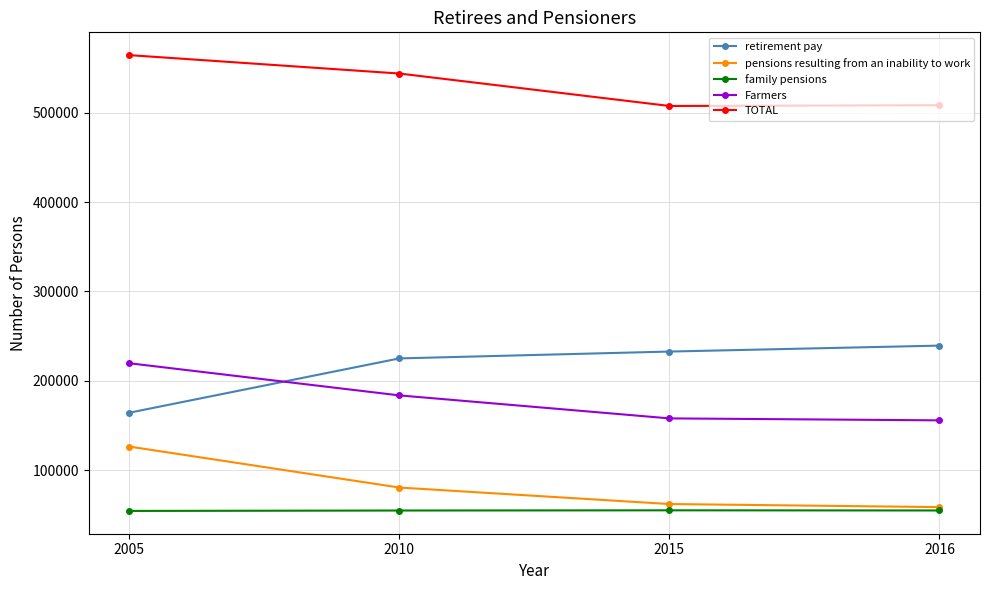

True or false: retirement pay and TOTAL intersect in this chart.

False